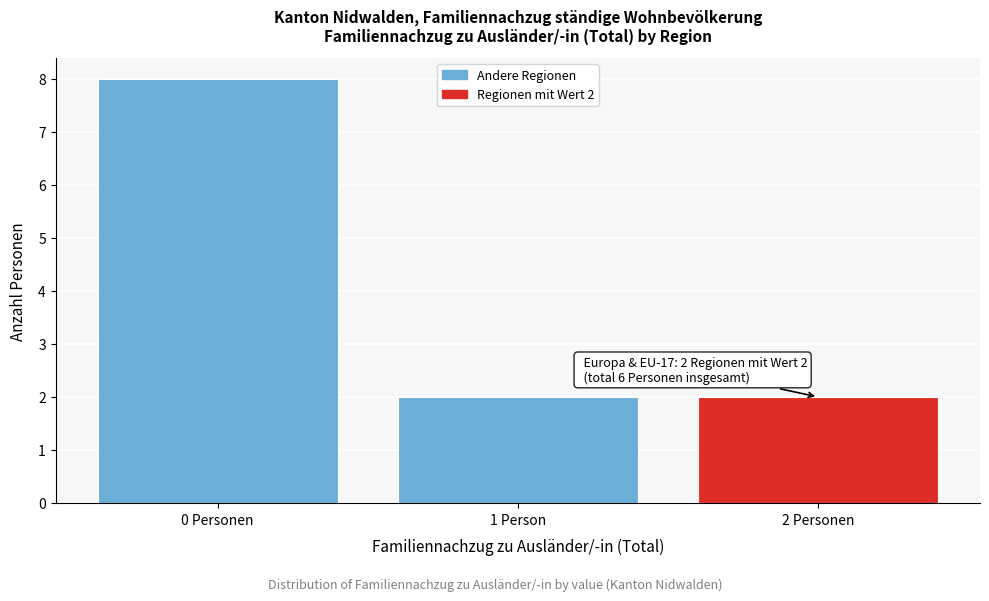

Reading left to right, transcribe all the data shown in this chart.

0 Personen=8	1 Person=2	2 Personen=2